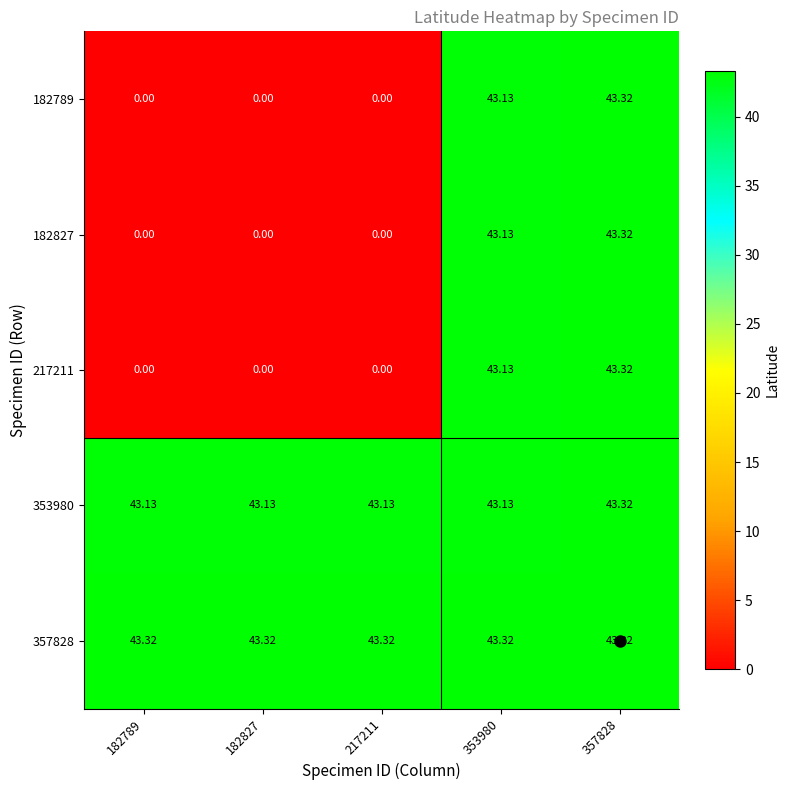

What is the difference between the highest and lowest values at 182827?

43.3